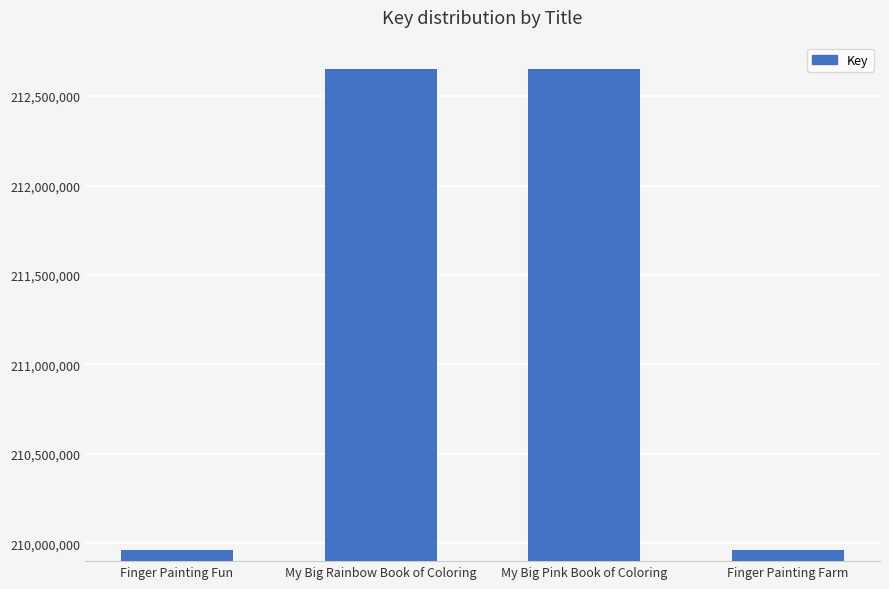

What is the value of the 2nd bar from the left?

212651942